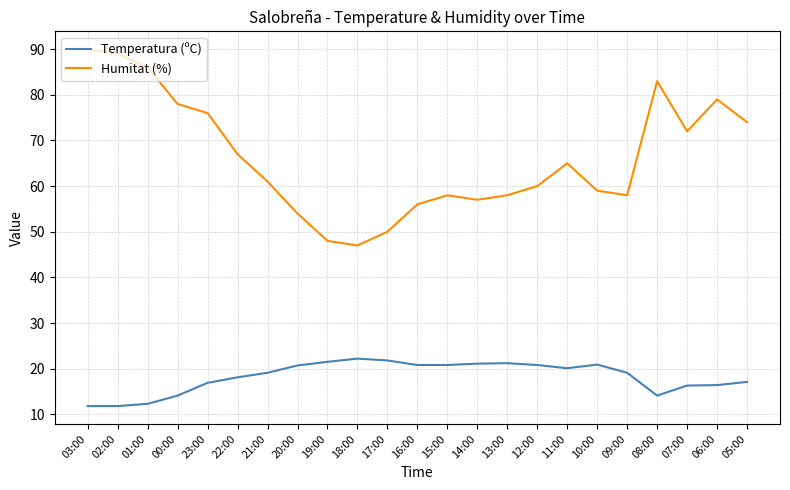

What position from the right is 19:00?

15